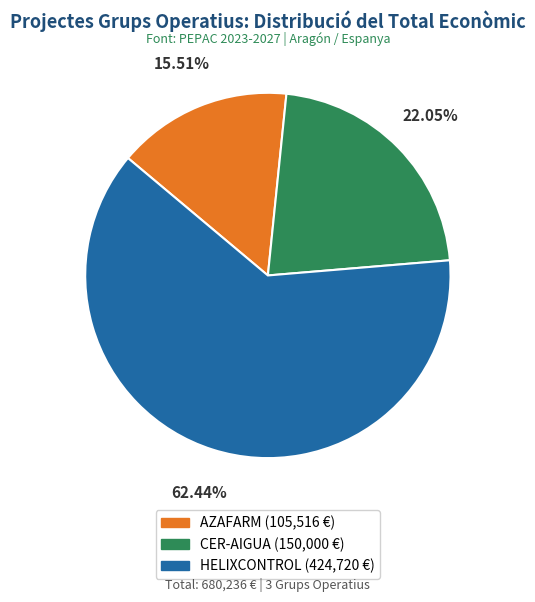

What is the ratio of the value at AZAFARM to the value at CER-AIGUA?

0.7